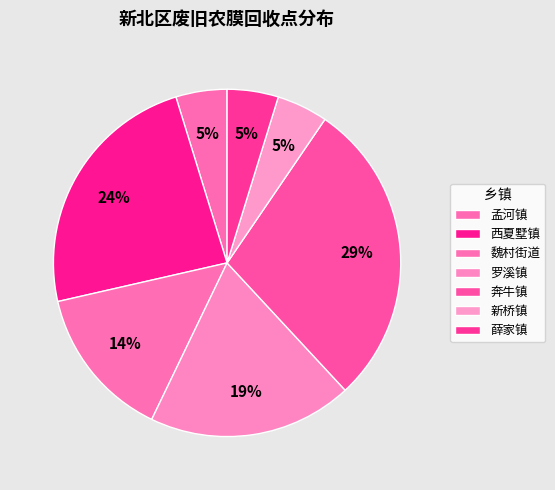

Between 孟河镇 and 新桥镇, which is larger?

孟河镇